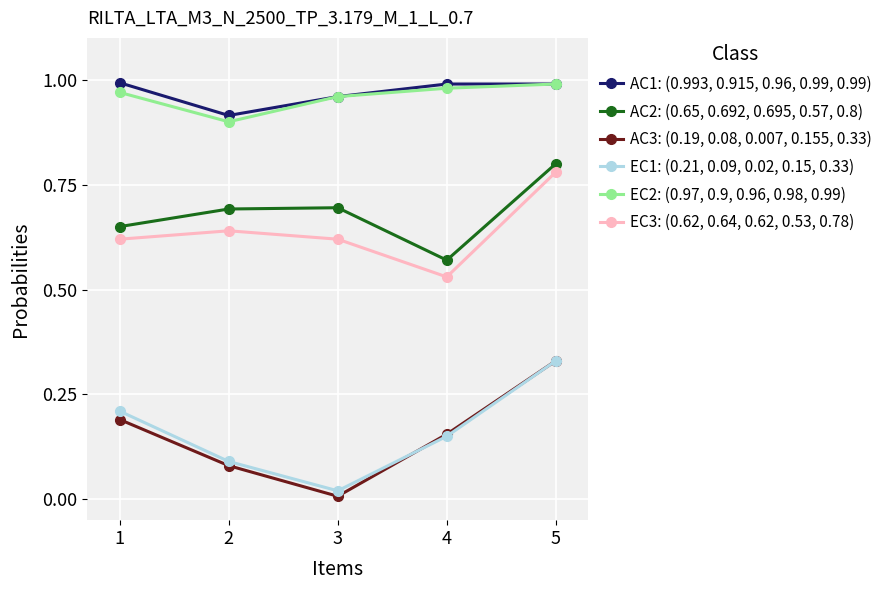

True or false: EC1: (0.21, 0.09, 0.02, 0.15, 0.33) has more than 0 points higher than both neighbors.

False